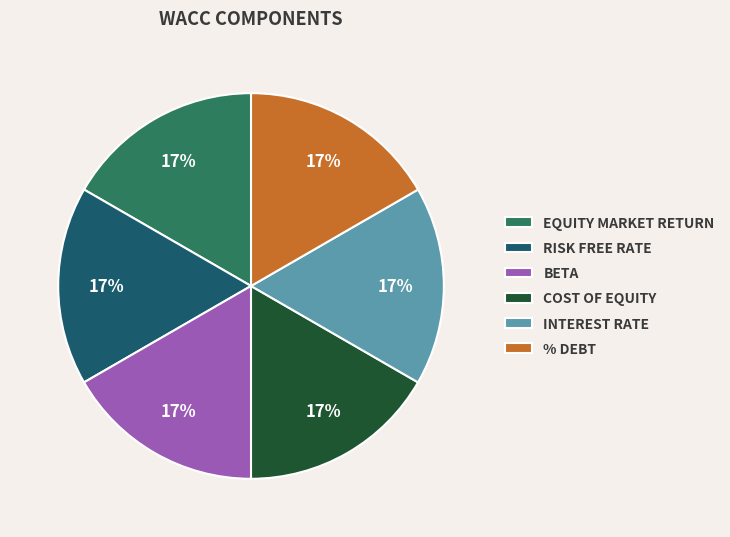

To the nearest percent, what is the difference between the largest and smallest slice percentages?

0%